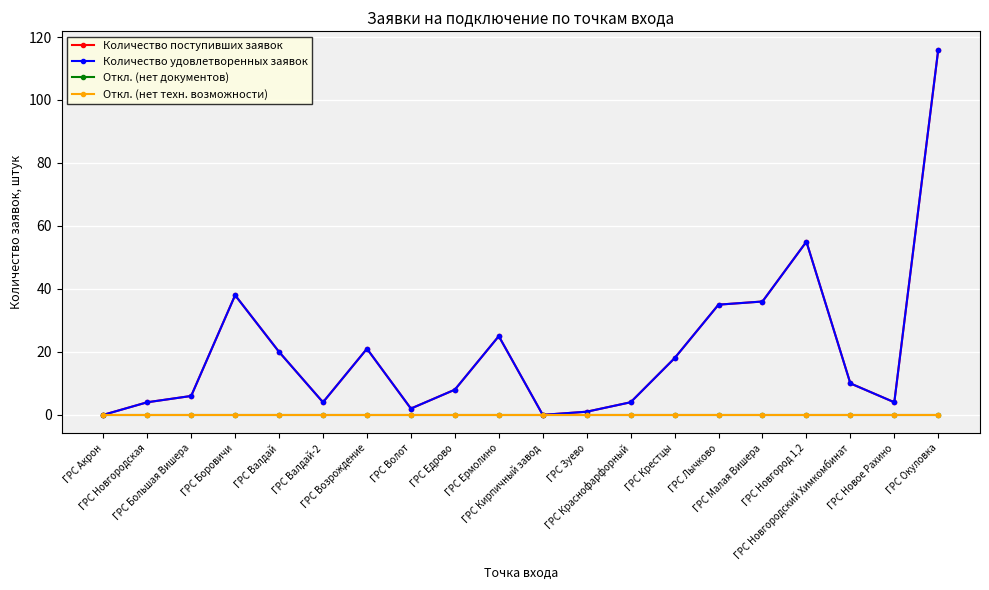

Reading left to right, what are all the values shown in this chart?

Количество поступивших заявок: ГРС Акрон=0	ГРС Новгородская=4	ГРС Большая Вишера=6	ГРС Боровичи=38	ГРС Валдай=20	ГРС Валдай-2=4	ГРС Возрождение=21	ГРС Волот=2	ГРС Едрово=8	ГРС Ермолино=25	ГРС Кирпичный завод=0	ГРС Зуево=1	ГРС Краснофарфорный=4	ГРС Крестцы=18	ГРС Лычково=35	ГРС Малая Вишера=36	ГРС Новгород 1,2=55	ГРС Новгородский Химкомбинат=10	ГРС Новое Рахино=4	ГРС Окуловка=116
Количество удовлетворенных заявок: ГРС Акрон=0	ГРС Новгородская=4	ГРС Большая Вишера=6	ГРС Боровичи=38	ГРС Валдай=20	ГРС Валдай-2=4	ГРС Возрождение=21	ГРС Волот=2	ГРС Едрово=8	ГРС Ермолино=25	ГРС Кирпичный завод=0	ГРС Зуево=1	ГРС Краснофарфорный=4	ГРС Крестцы=18	ГРС Лычково=35	ГРС Малая Вишера=36	ГРС Новгород 1,2=55	ГРС Новгородский Химкомбинат=10	ГРС Новое Рахино=4	ГРС Окуловка=116
Откл. (нет документов): ГРС Акрон=0	ГРС Новгородская=0	ГРС Большая Вишера=0	ГРС Боровичи=0	ГРС Валдай=0	ГРС Валдай-2=0	ГРС Возрождение=0	ГРС Волот=0	ГРС Едрово=0	ГРС Ермолино=0	ГРС Кирпичный завод=0	ГРС Зуево=0	ГРС Краснофарфорный=0	ГРС Крестцы=0	ГРС Лычково=0	ГРС Малая Вишера=0	ГРС Новгород 1,2=0	ГРС Новгородский Химкомбинат=0	ГРС Новое Рахино=0	ГРС Окуловка=0
Откл. (нет техн. возможности): ГРС Акрон=0	ГРС Новгородская=0	ГРС Большая Вишера=0	ГРС Боровичи=0	ГРС Валдай=0	ГРС Валдай-2=0	ГРС Возрождение=0	ГРС Волот=0	ГРС Едрово=0	ГРС Ермолино=0	ГРС Кирпичный завод=0	ГРС Зуево=0	ГРС Краснофарфорный=0	ГРС Крестцы=0	ГРС Лычково=0	ГРС Малая Вишера=0	ГРС Новгород 1,2=0	ГРС Новгородский Химкомбинат=0	ГРС Новое Рахино=0	ГРС Окуловка=0